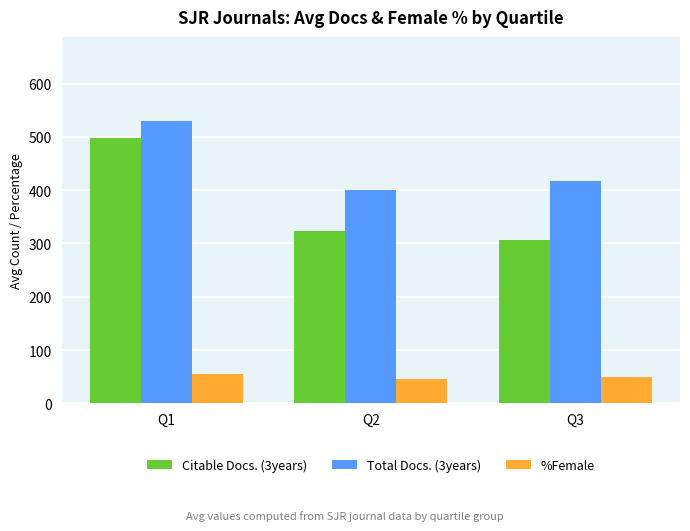

Where is Citable Docs. (3years) nearest to the value 402?

Q2